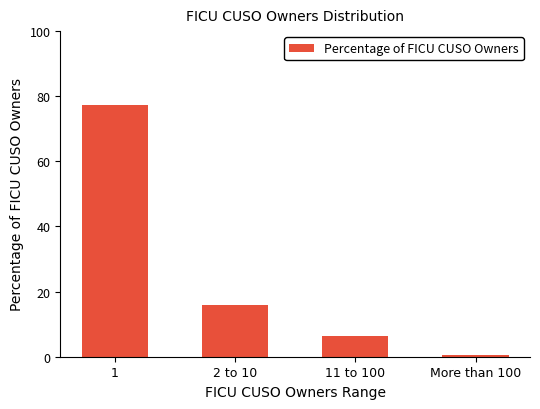

Which has a higher value, 2 to 10 or More than 100?

2 to 10